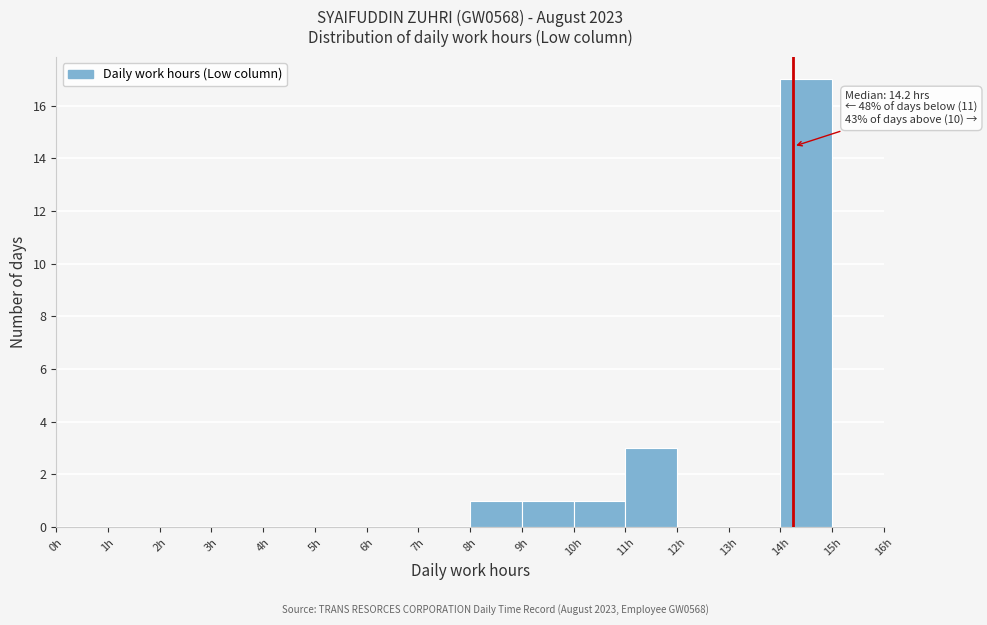

Over which range of the x-axis is the bar tallest?

14 to 15